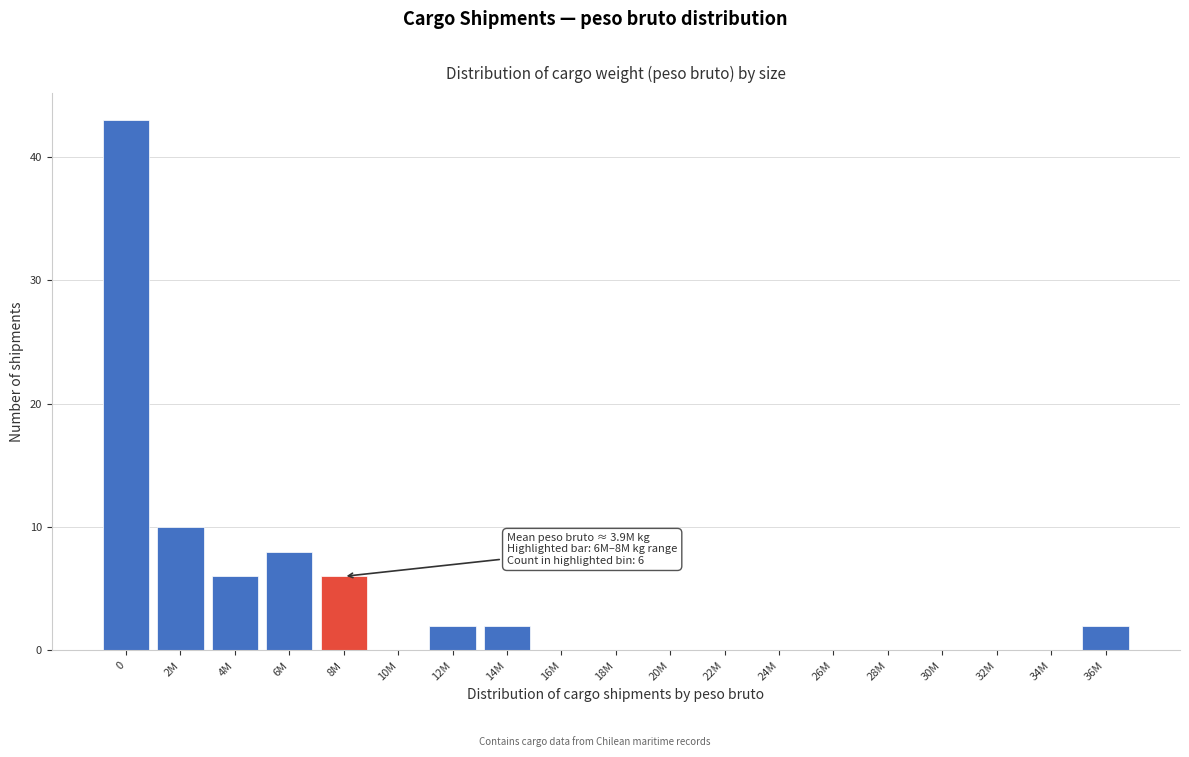

Reading left to right, transcribe all the data shown in this chart.

0=43	2M=10	4M=6	6M=8	8M=6	10M=0	12M=2	14M=2	16M=0	18M=0	20M=0	22M=0	24M=0	26M=0	28M=0	30M=0	32M=0	34M=0	36M=2